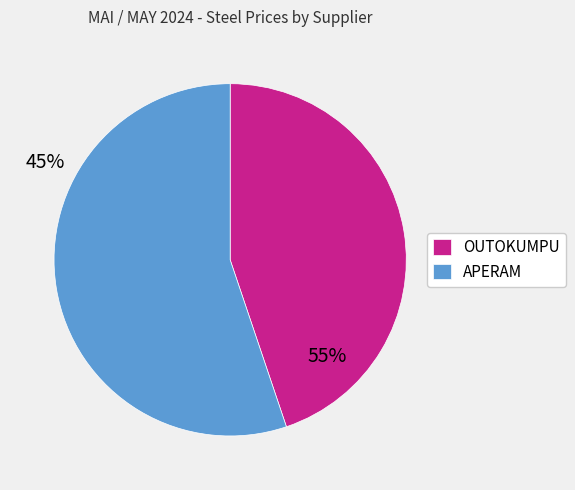

Combined, do APERAM and OUTOKUMPU account for over 50%?

Yes